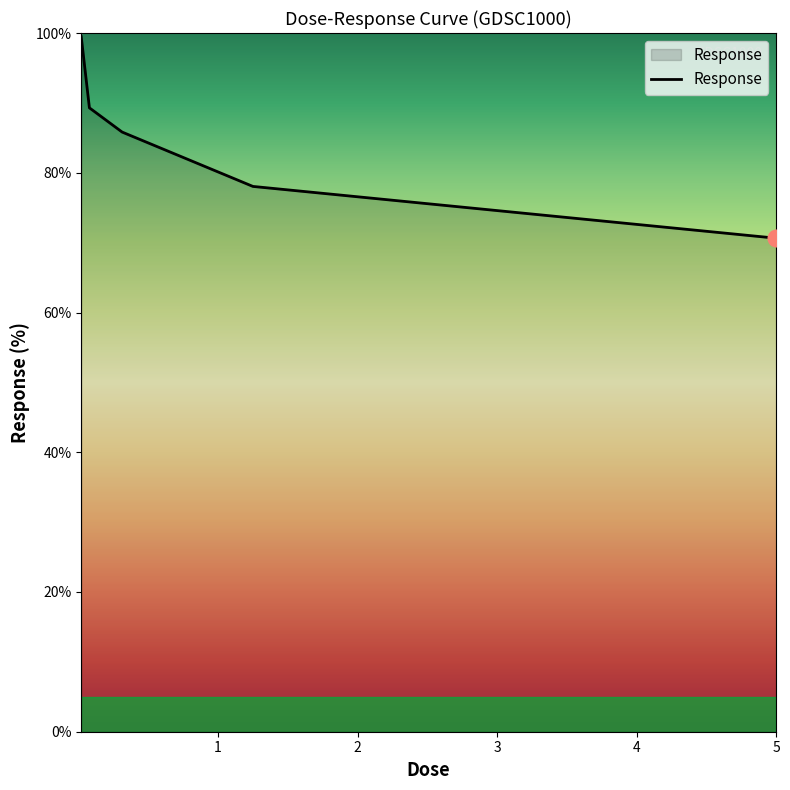

What is the sum of all values?

423.3